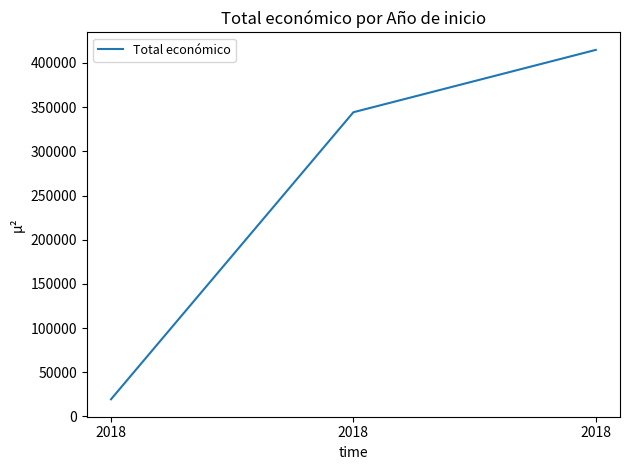

Count the number of categories in the chart.

3